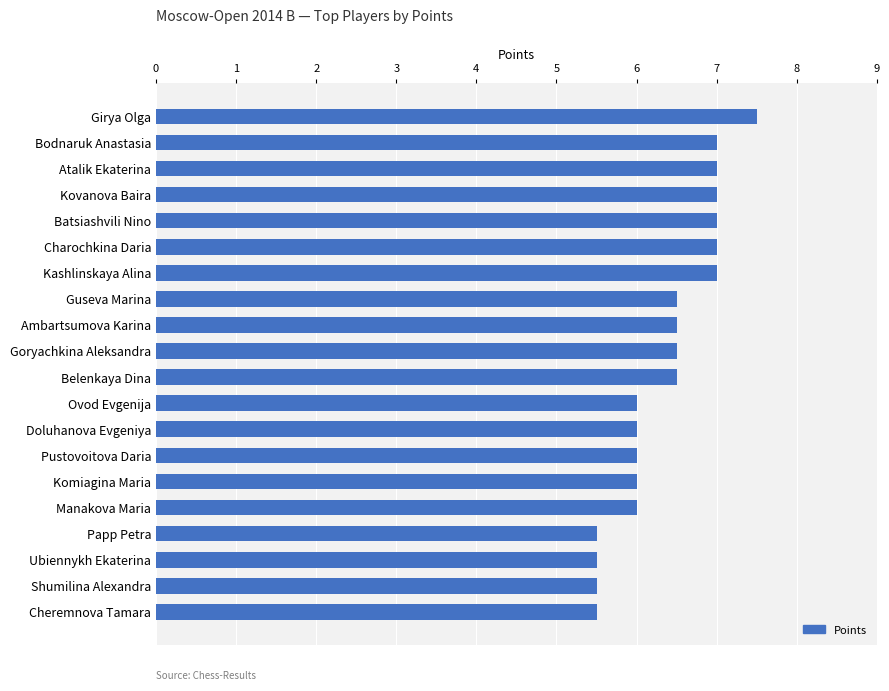

Does the chart contain stacked bars?

No